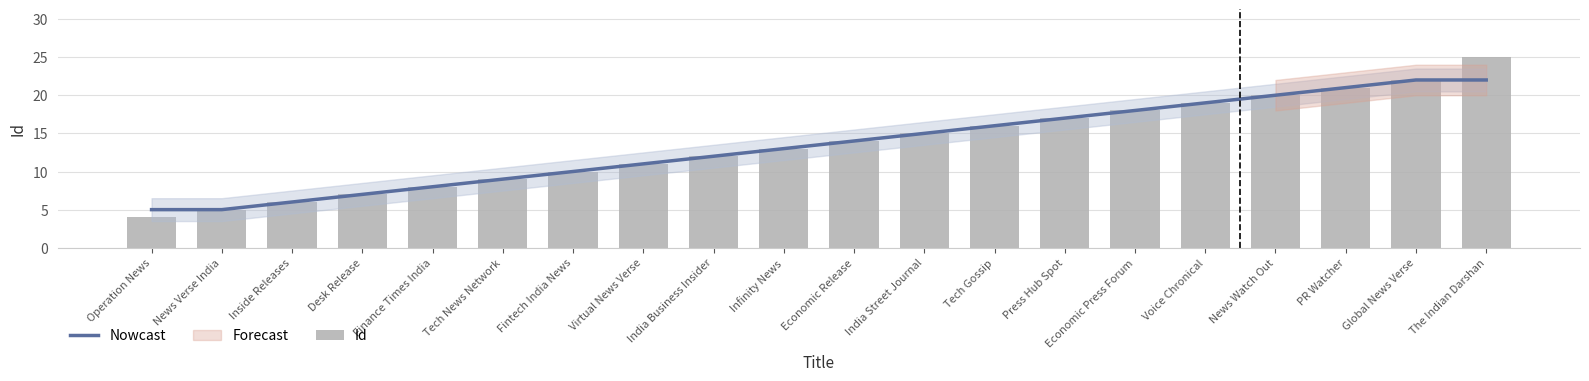

Where is Nowcast nearest to the value 13?

Infinity News